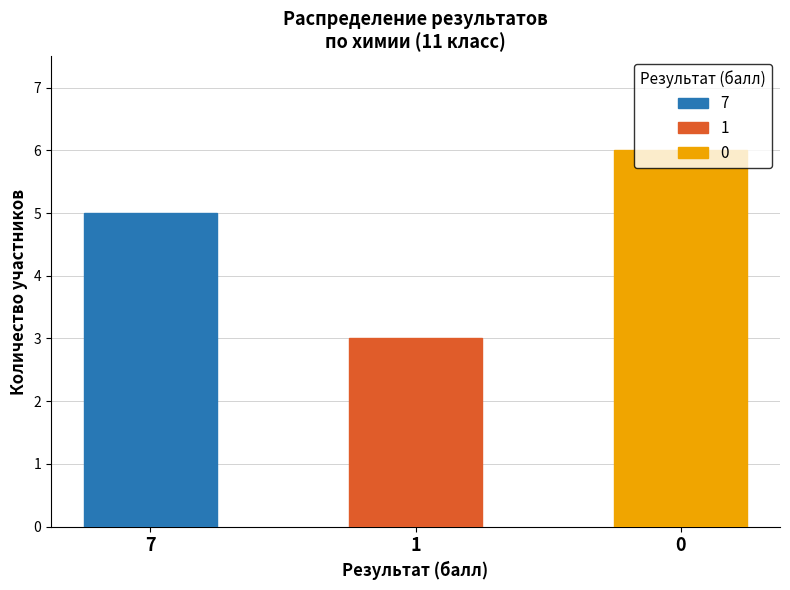

The value of Результат 7 at 0 is 0. True or false?

True